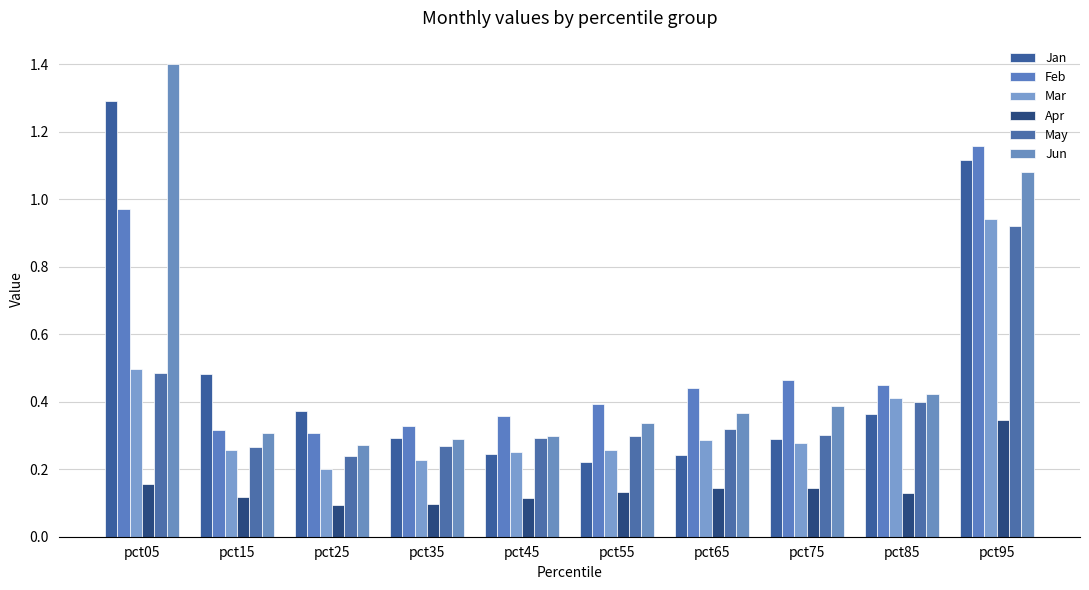

What is the lowest value of the Jan series?

0.2